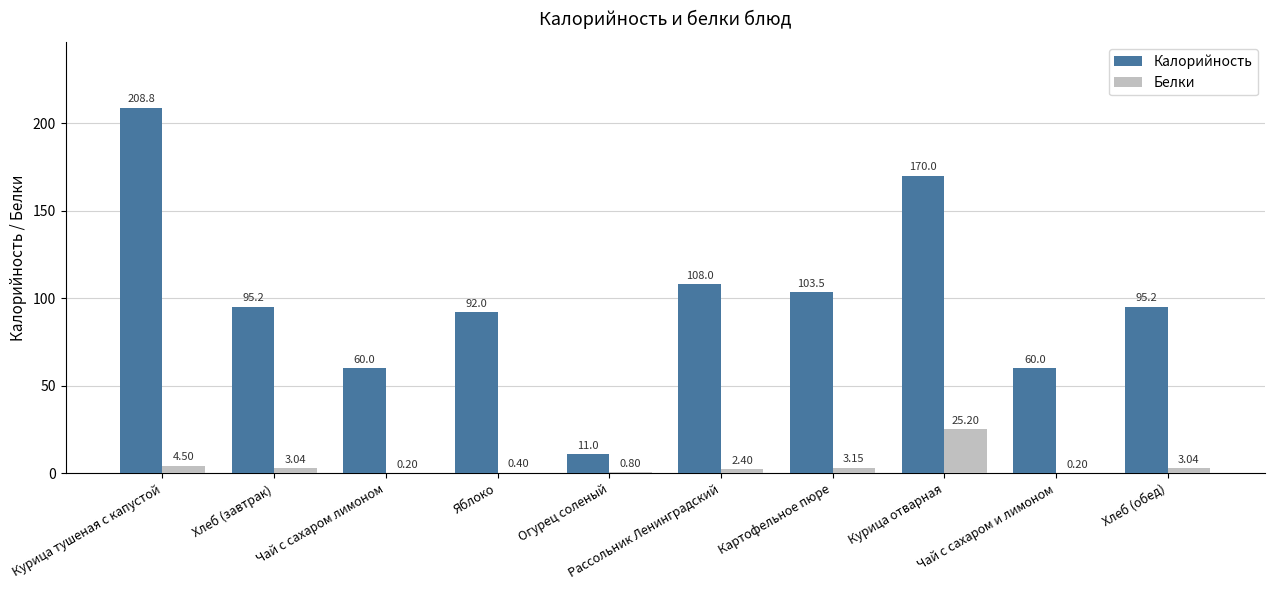

Which series has the widest spread of values?

Калорийность